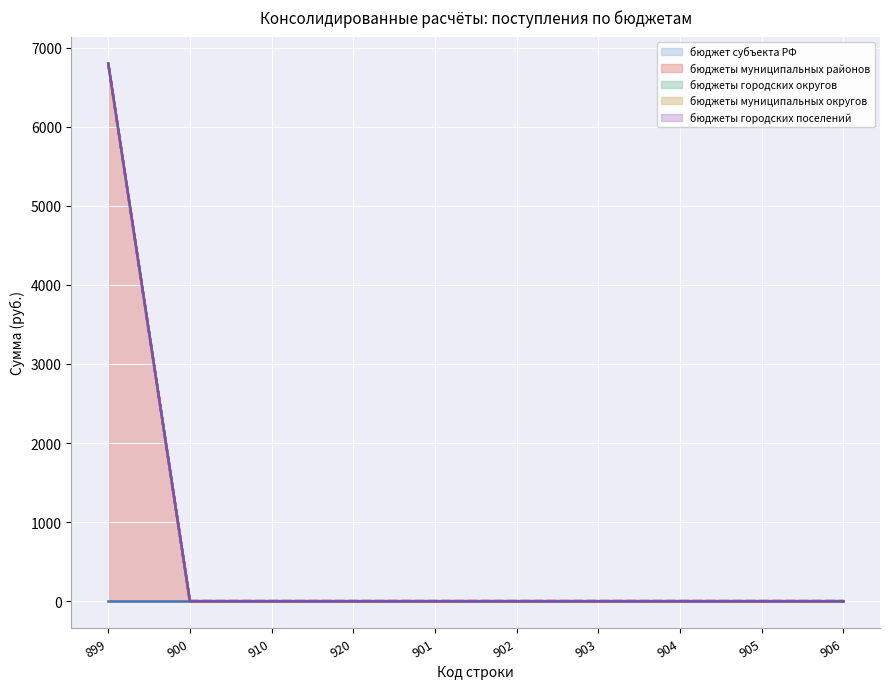

How many data points does each series have?

10